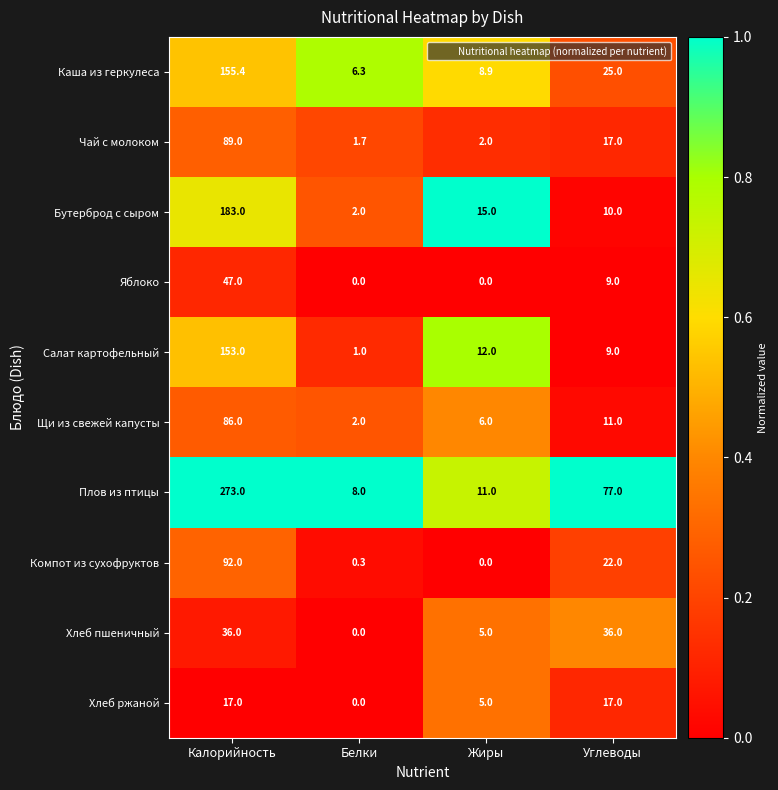

List the series in order of their peak value, highest first.

Плов из птицы, Бутерброд с сыром, Каша из геркулеса, Салат картофельный, Компот из сухофруктов, Чай с молоком, Щи из свежей капусты, Яблоко, Хлеб пшеничный, Хлеб ржаной